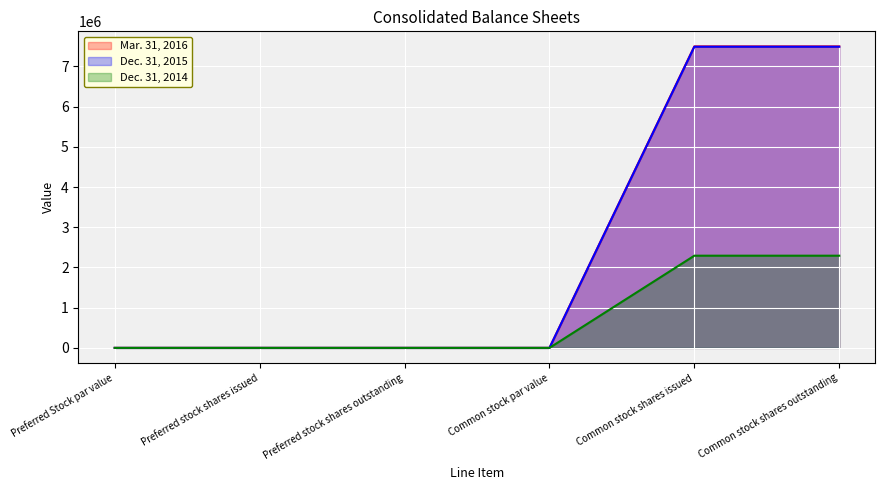

Between Preferred stock shares issued and Preferred Stock par value, which is larger?

Preferred stock shares issued